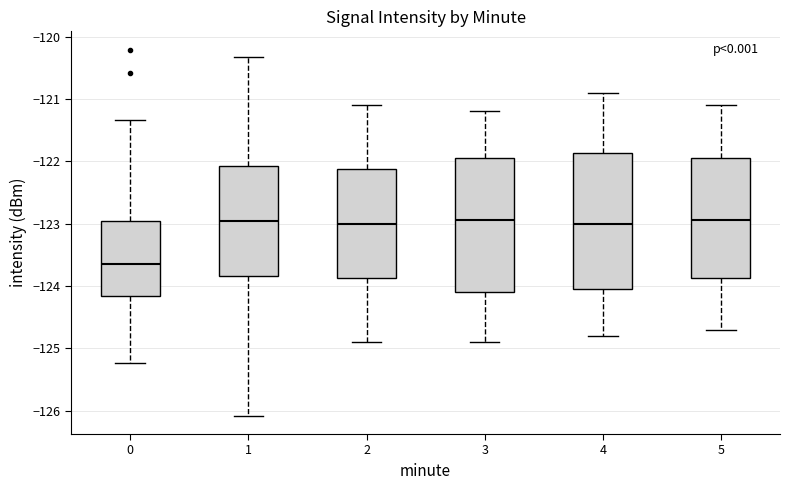

Which box has the lowest median line?

0